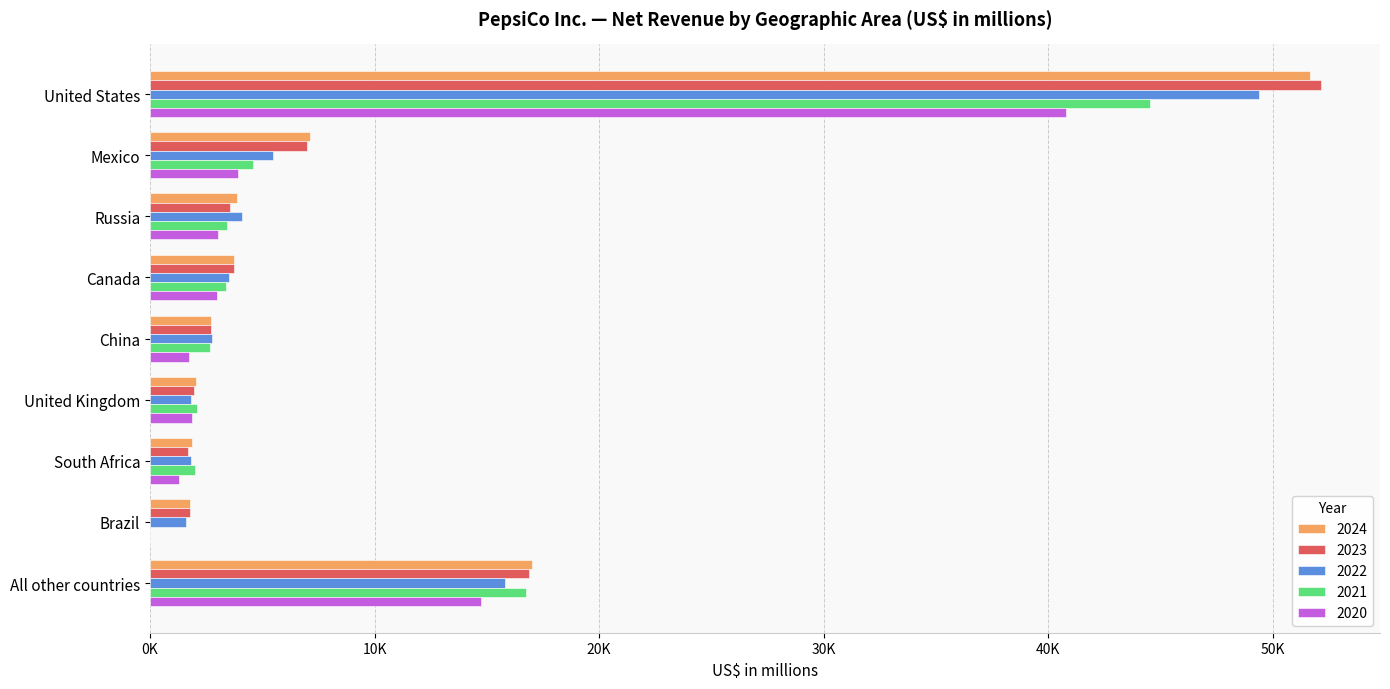

Rank the categories by 2021 value from highest to lowest.

United States, All other countries, Mexico, Russia, Canada, China, United Kingdom, South Africa, Brazil